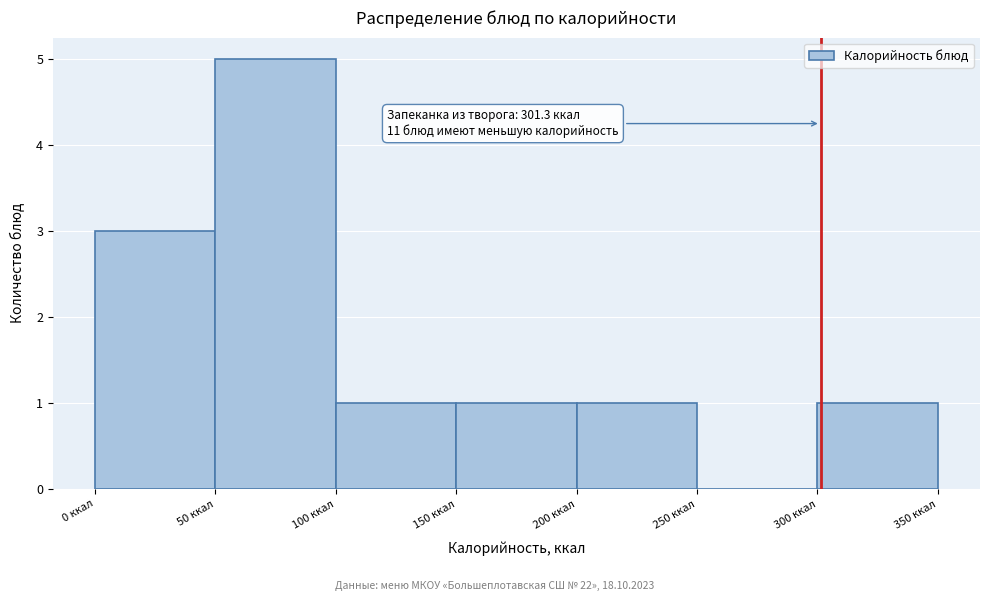

Which range on the x-axis has the tallest bar?

50 to 100